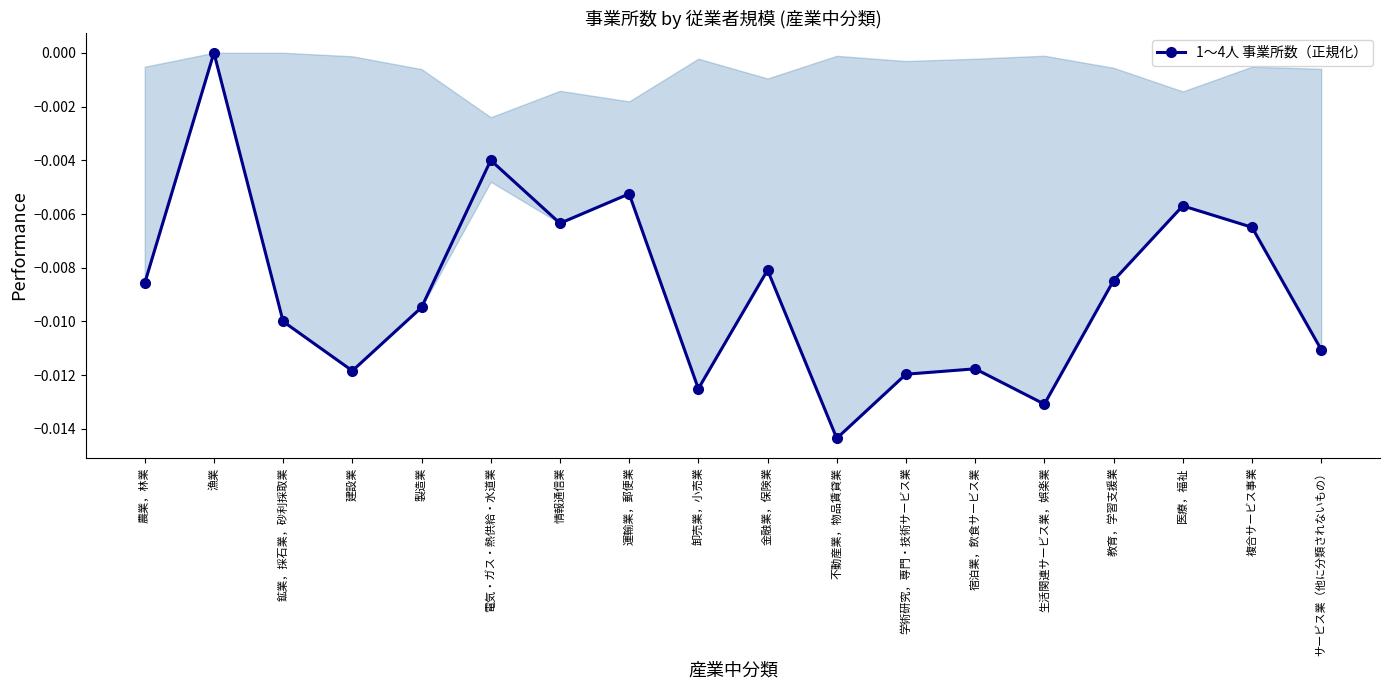

Which label corresponds to the smallest value in the chart?

不動産業，物品賃貸業